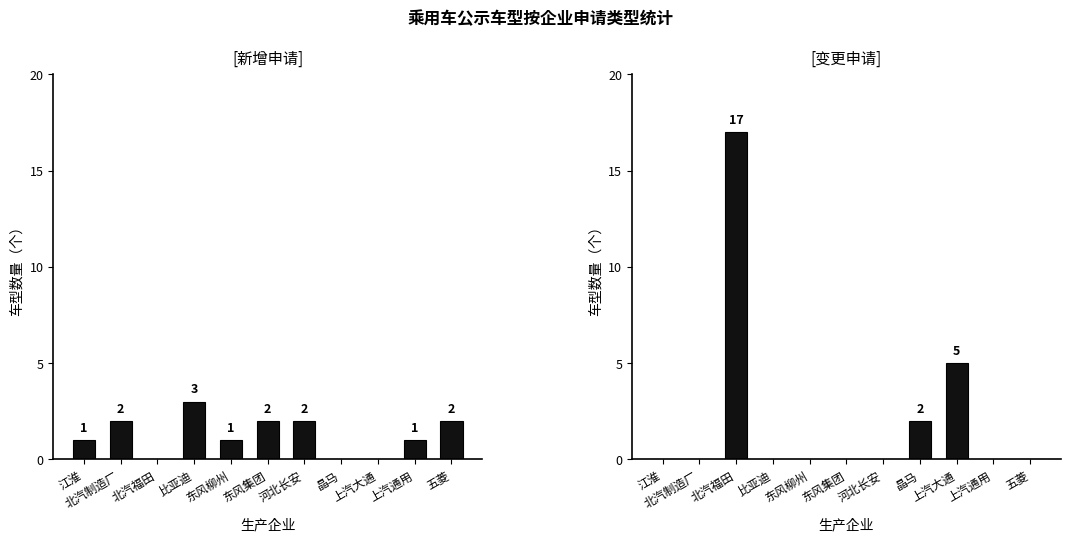

What is the label of the 5th bar from the left?

东风柳州